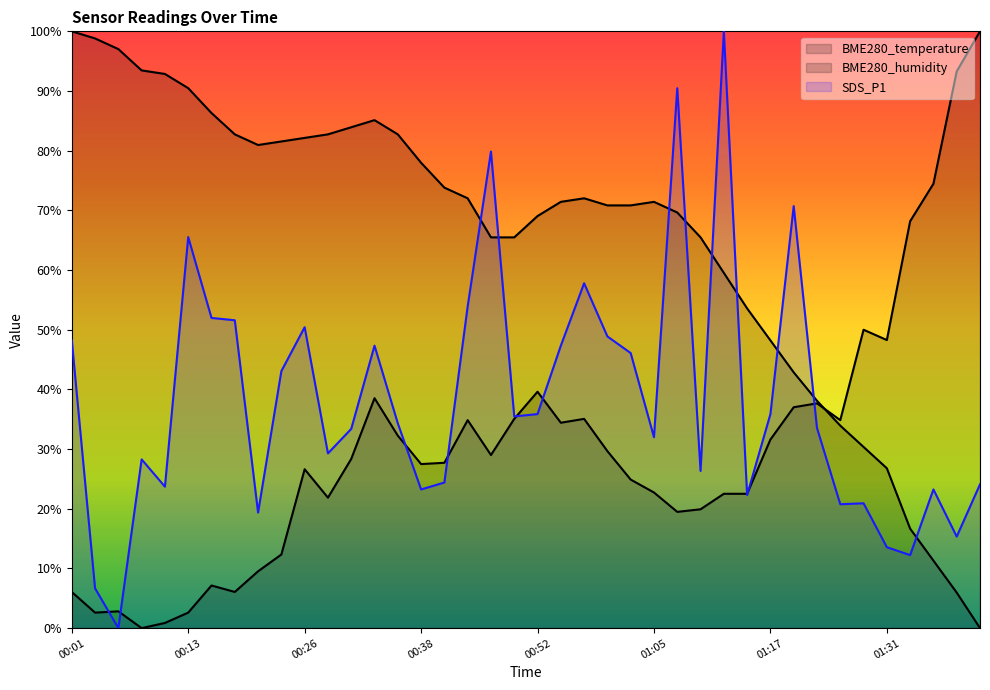

Reading left to right, what are all the values shown in this chart?

BME280_temperature: 00:01=100.0	00:03=98.8	00:06=97.0	00:08=93.5	00:10=92.9	00:13=90.5	00:15=86.3	00:18=82.7	00:20=81.0	00:23=81.5	00:26=82.1	00:28=82.7	00:30=83.9	00:33=85.1	00:35=82.7	00:38=78.0	00:41=73.8	00:44=72.0	00:46=65.5	00:49=65.5	00:52=69.0	00:54=71.4	00:57=72.0	01:00=70.8	01:02=70.8	01:05=71.4	01:07=69.6	01:10=65.5	01:12=59.5	01:15=53.6	01:17=48.2	01:20=42.9	01:23=38.1	01:25=33.9	01:28=30.4	01:31=26.8	01:36=16.7	01:39=11.3	01:41=6.0	01:44=0.0
BME280_humidity: 00:01=6.1	00:03=2.6	00:06=2.8	00:08=0.0	00:10=0.9	00:13=2.6	00:15=7.1	00:18=6.1	00:20=9.5	00:23=12.3	00:26=26.6	00:28=21.9	00:30=28.4	00:33=38.5	00:35=32.3	00:38=27.5	00:41=27.7	00:44=34.8	00:46=29.0	00:49=35.1	00:52=39.6	00:54=34.4	00:57=35.1	01:00=29.7	01:02=24.9	01:05=22.7	01:07=19.5	01:10=19.9	01:12=22.5	01:15=22.5	01:17=31.6	01:20=37.0	01:23=37.7	01:25=34.8	01:28=50.0	01:31=48.3	01:36=68.2	01:39=74.5	01:41=93.3	01:44=100.0
SDS_P1: 00:01=48.3	00:03=6.7	00:06=0.0	00:08=28.3	00:10=23.7	00:13=65.5	00:15=52.0	00:18=51.6	00:20=19.4	00:23=43.1	00:26=50.4	00:28=29.3	00:30=33.4	00:33=47.3	00:35=34.3	00:38=23.2	00:41=24.4	00:44=53.9	00:46=79.9	00:49=35.5	00:52=35.9	00:54=47.3	00:57=57.8	01:00=48.9	01:02=46.1	01:05=32.0	01:07=90.5	01:10=26.3	01:12=100.0	01:15=22.3	01:17=35.9	01:20=70.7	01:23=33.5	01:25=20.8	01:28=20.9	01:31=13.6	01:36=12.2	01:39=23.2	01:41=15.3	01:44=24.1